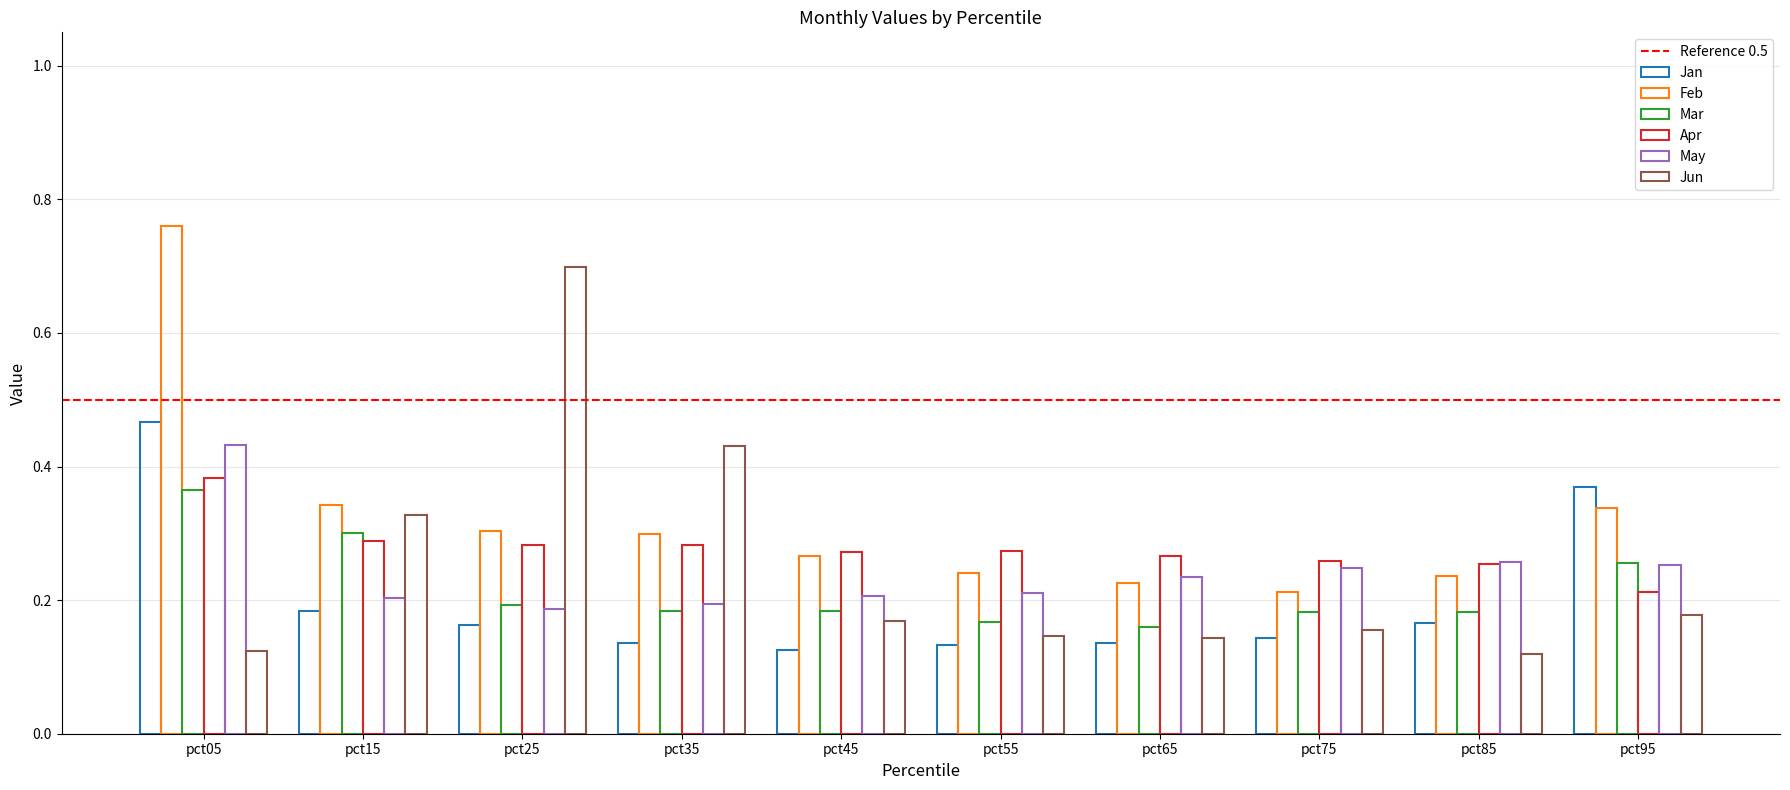

What is the sum of all Apr values?

2.8